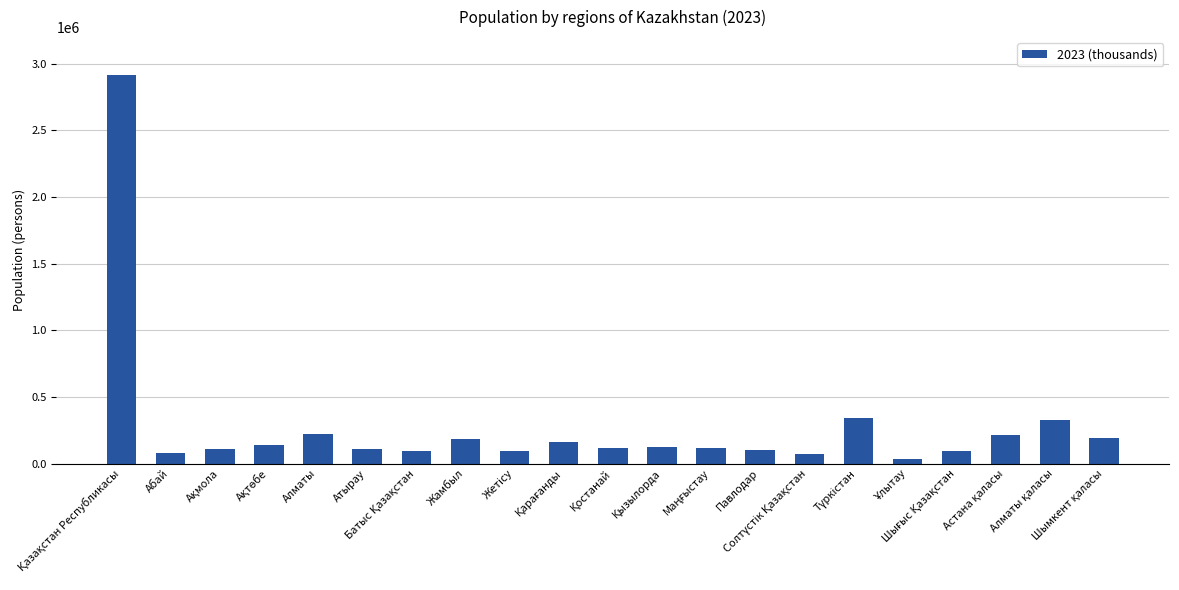

What is the sum of all values?

5831970